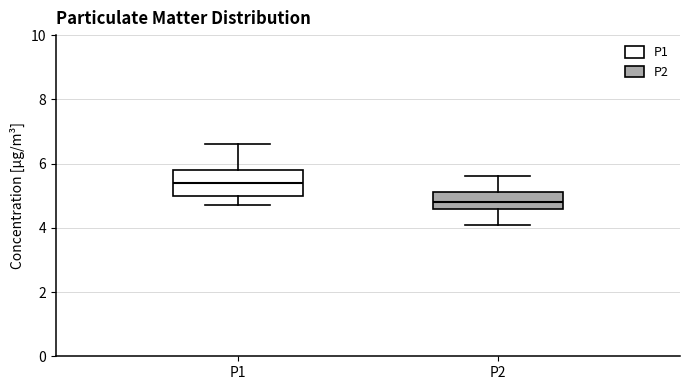

Reading left to right, read every box against the y-axis: the position of its median line, the range the box covers, and the ends of its whiskers. The values are not printed on the chart, so give them approximately, as read against the axis.

P1: median 5.4, box 5.0 to 5.8, whiskers 4.8 to 6.6
P2: median 4.8, box 4.6 to 5.2, whiskers 4.2 to 5.6